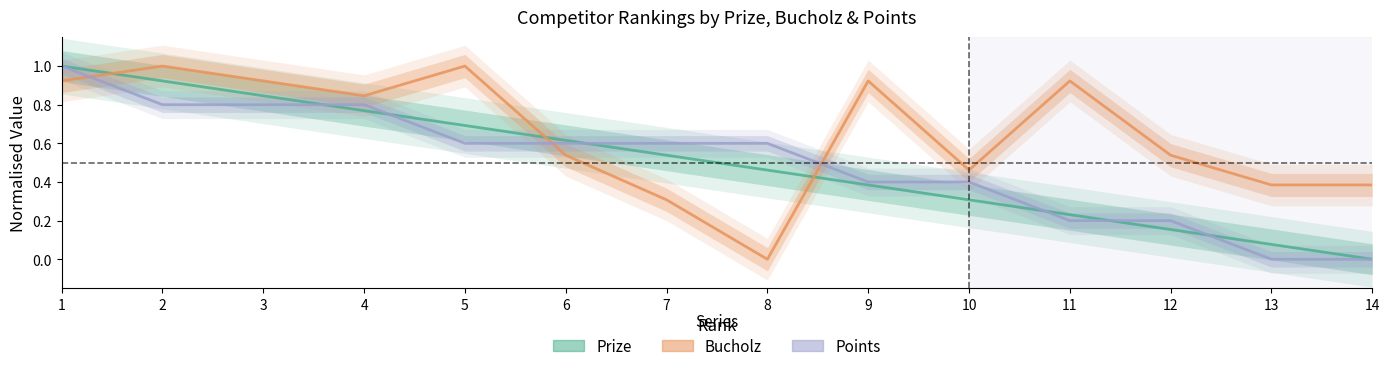

Reading left to right, list all the values displayed in this chart.

Prize: 1=1.0	2=0.9	3=0.8	4=0.8	5=0.7	6=0.6	7=0.5	8=0.5	9=0.4	10=0.3	11=0.2	12=0.2	13=0.1	14=0.0
Bucholz: 1=0.9	2=1.0	3=0.9	4=0.8	5=1.0	6=0.5	7=0.3	8=0.0	9=0.9	10=0.5	11=0.9	12=0.5	13=0.4	14=0.4
Points: 1=1.0	2=0.8	3=0.8	4=0.8	5=0.6	6=0.6	7=0.6	8=0.6	9=0.4	10=0.4	11=0.2	12=0.2	13=0.0	14=0.0